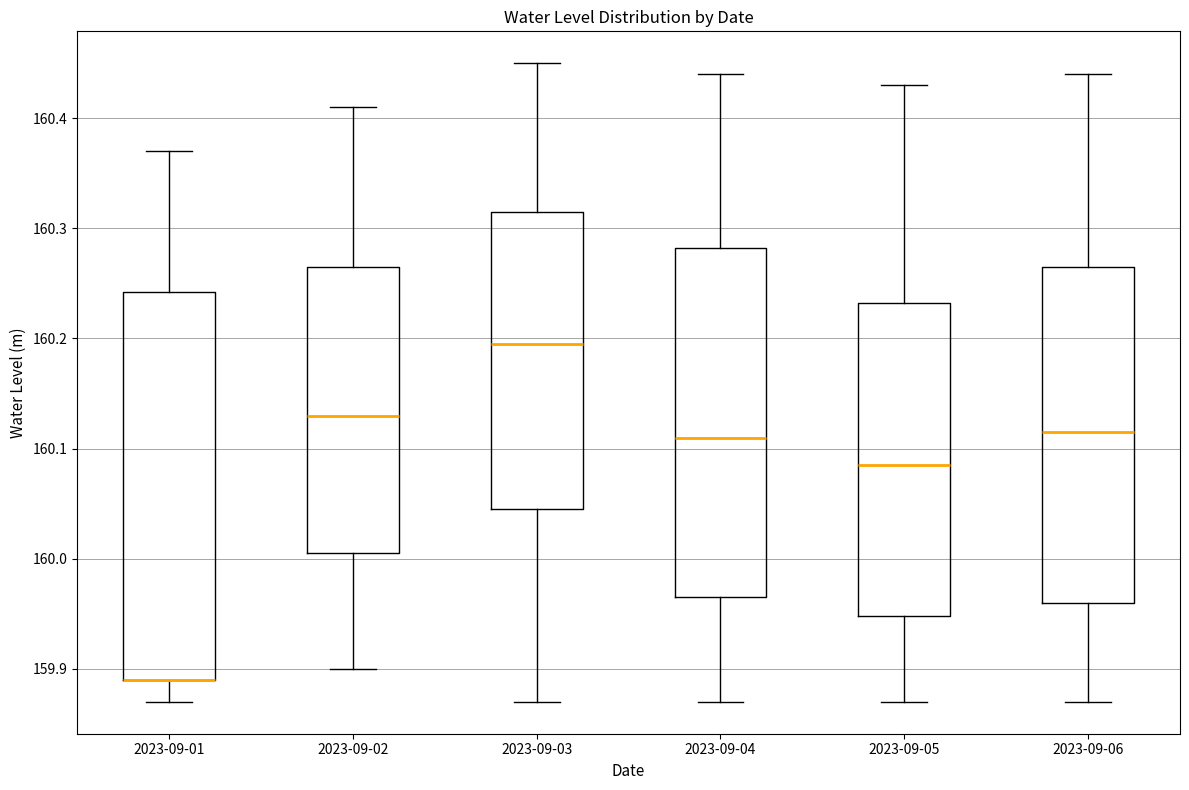

Reading left to right, transcribe this box plot: for each box, give where its median line is, the range the box spans, and where its two whiskers end, as read against the y-axis. The values are not printed on the chart, so give them approximately, as read against the axis.

2023-09-01: median 159.89 (drawn on the box's lower edge), box 159.89 to 160.24, whiskers 159.87 to 160.37
2023-09-02: median 160.13, box 160.01 to 160.27, whiskers 159.90 to 160.41
2023-09-03: median 160.20, box 160.05 to 160.32, whiskers 159.87 to 160.45
2023-09-04: median 160.11, box 159.97 to 160.28, whiskers 159.87 to 160.44
2023-09-05: median 160.09, box 159.95 to 160.23, whiskers 159.87 to 160.43
2023-09-06: median 160.12, box 159.96 to 160.27, whiskers 159.87 to 160.44